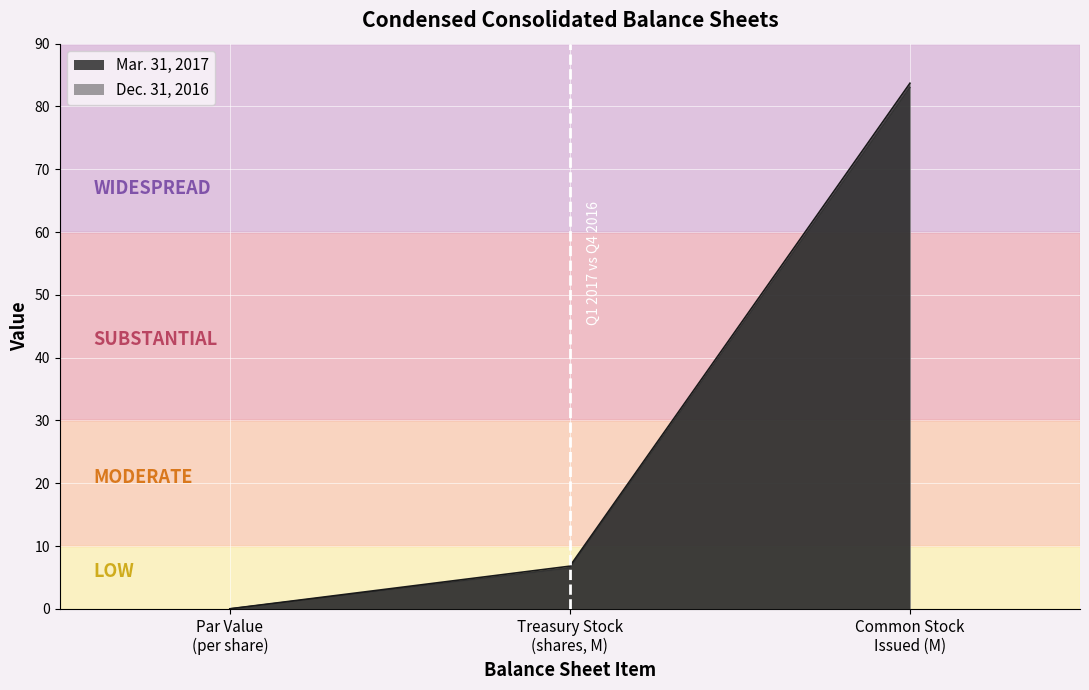

How many series are shown in this chart?

2